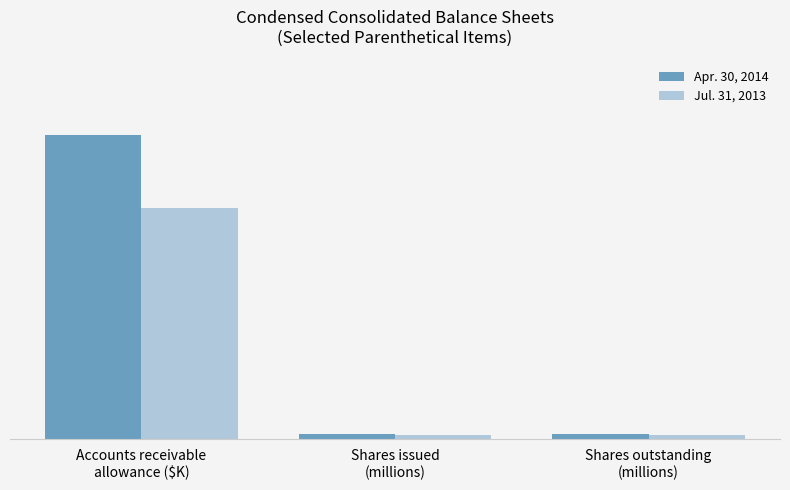

Are the bars grouped side by side (vs. stacked)?

Yes